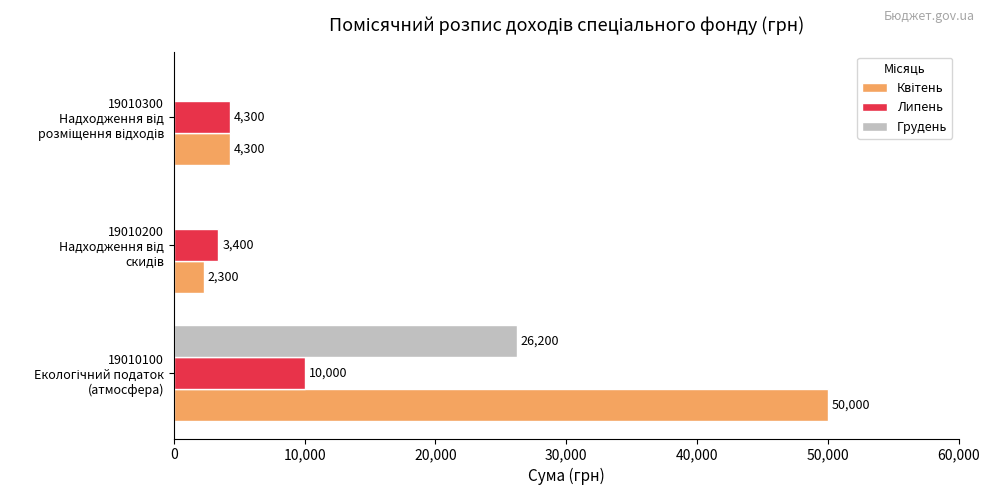

How many categories are shown in the chart?

3